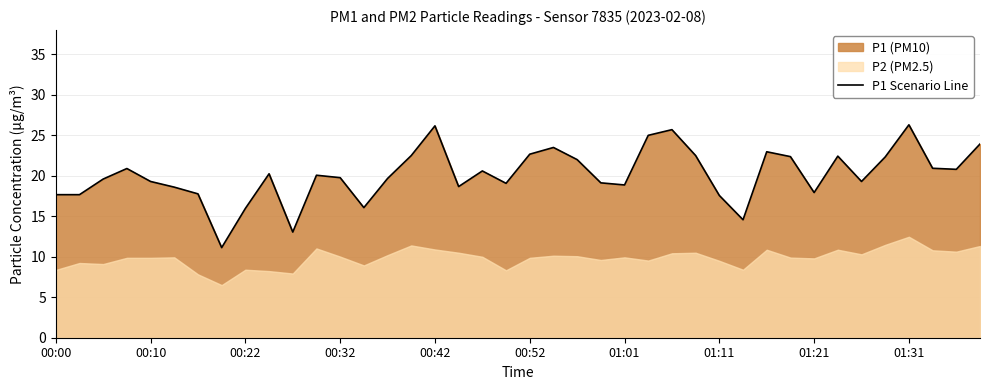

What is the sum of the values at 33 and 12?

42.2